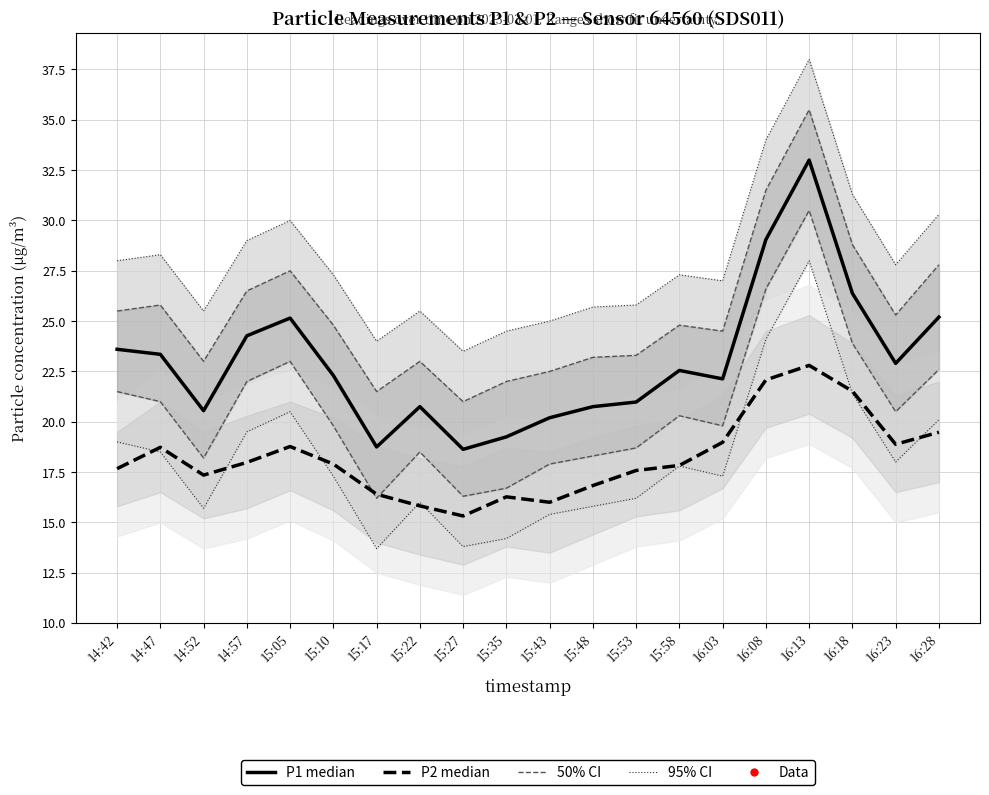

Where does the P2 median series first go above 17?

14:42